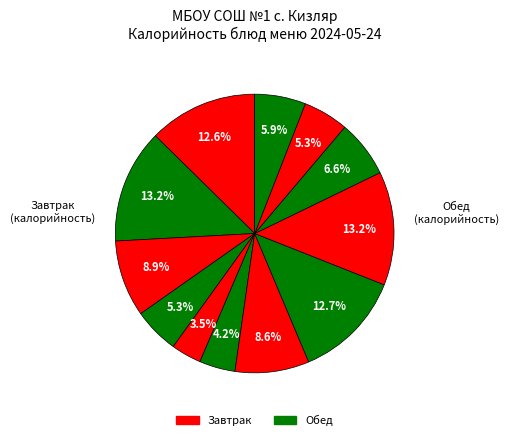

How many slices are in this pie chart?

12